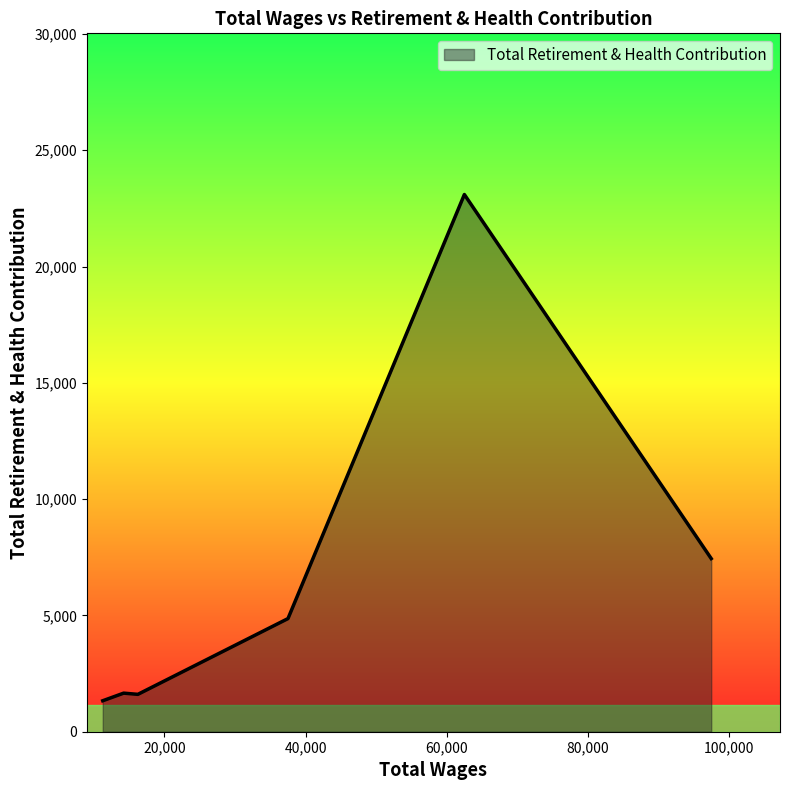

What is the difference between the maximum and second lowest values?

21492